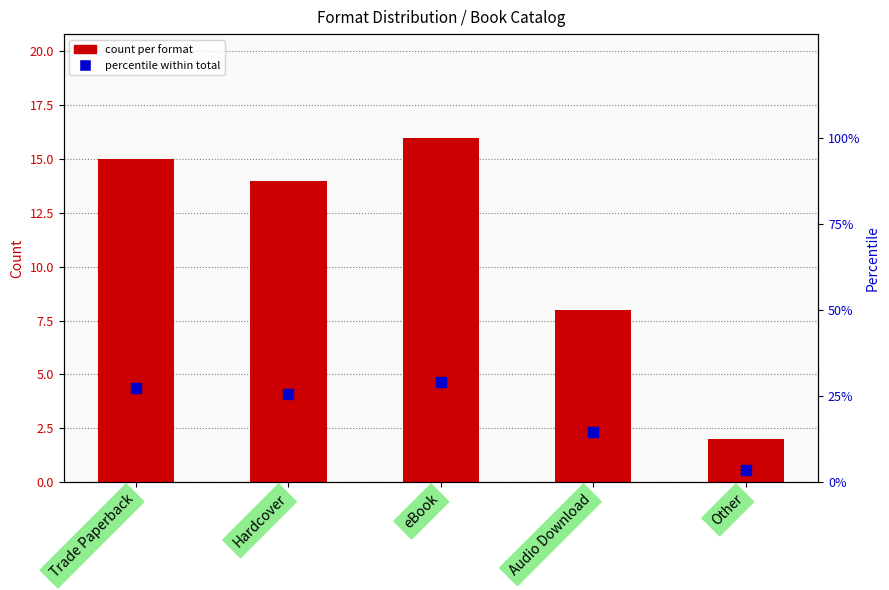

Which series has the widest spread of Y values?

percentile within total